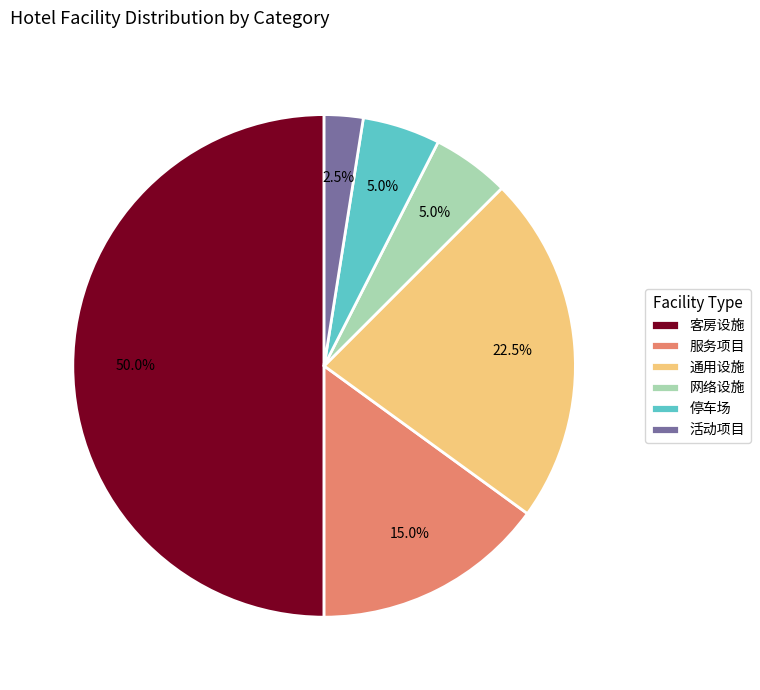

Which category has the biggest portion of the pie?

客房设施